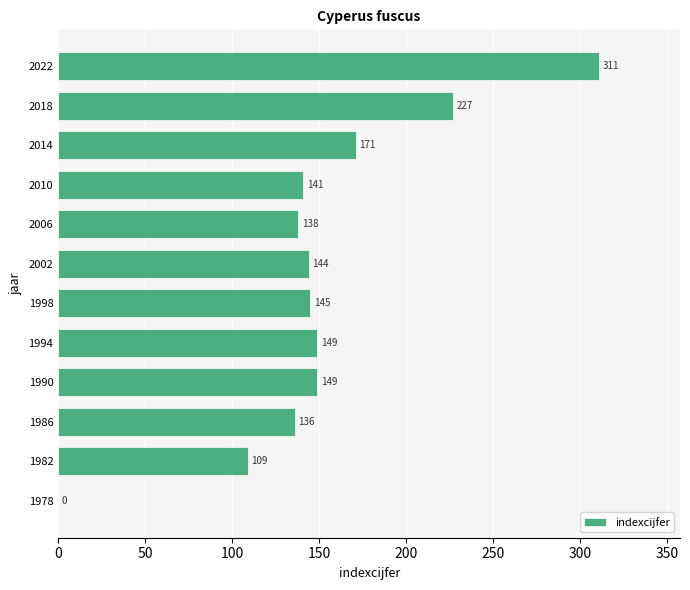

What is the sum of the values at 2018 and 1986?

363